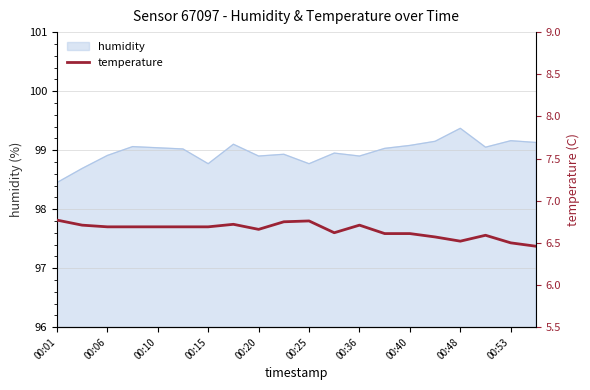

At which label is humidity closest to 98?

00:01